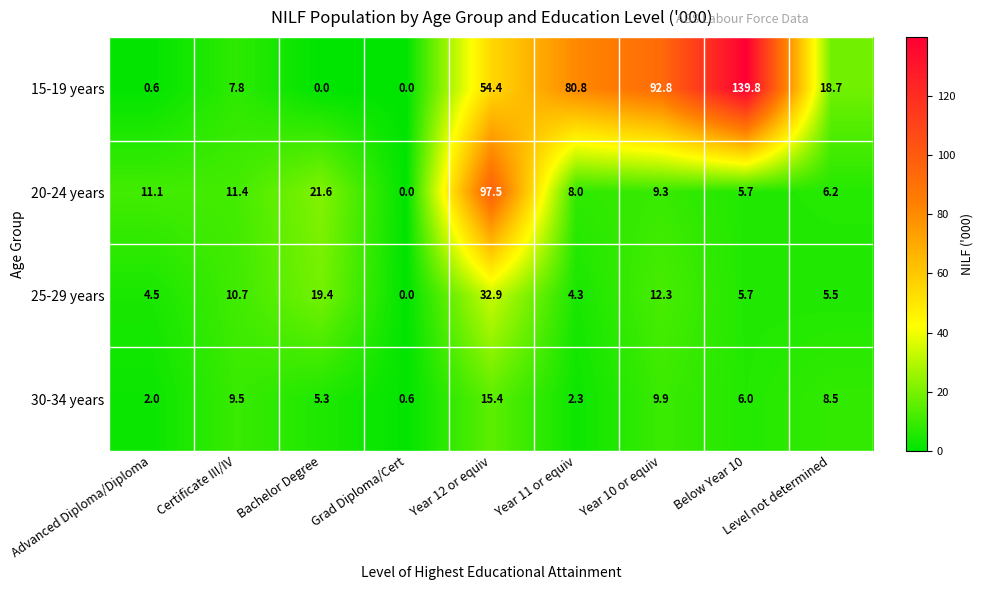

Between Year 11 or equiv and Year 10 or equiv, which series saw the biggest shift?

15-19 years